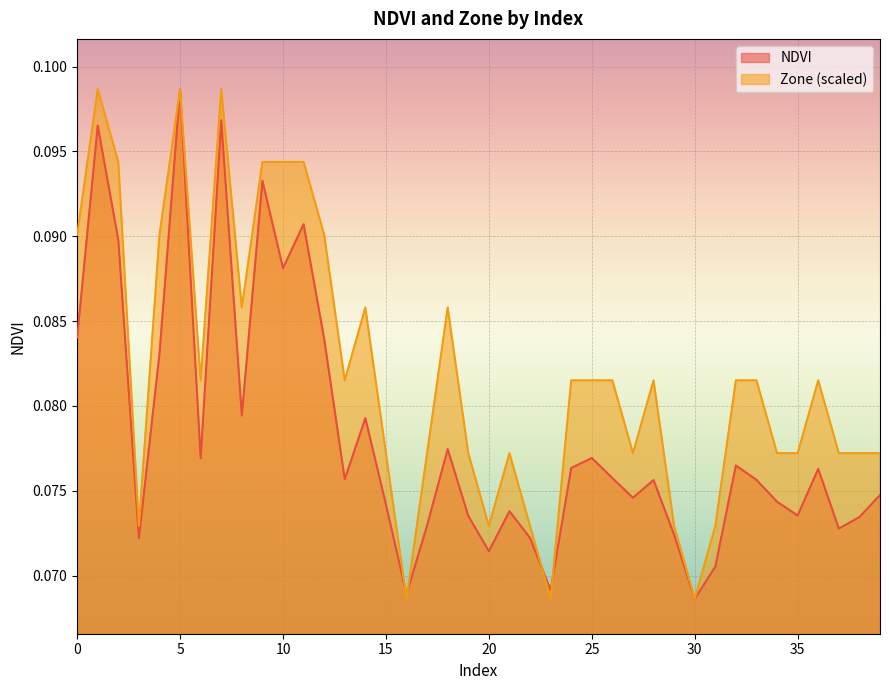

Which has a higher value, 37 or 4?

4